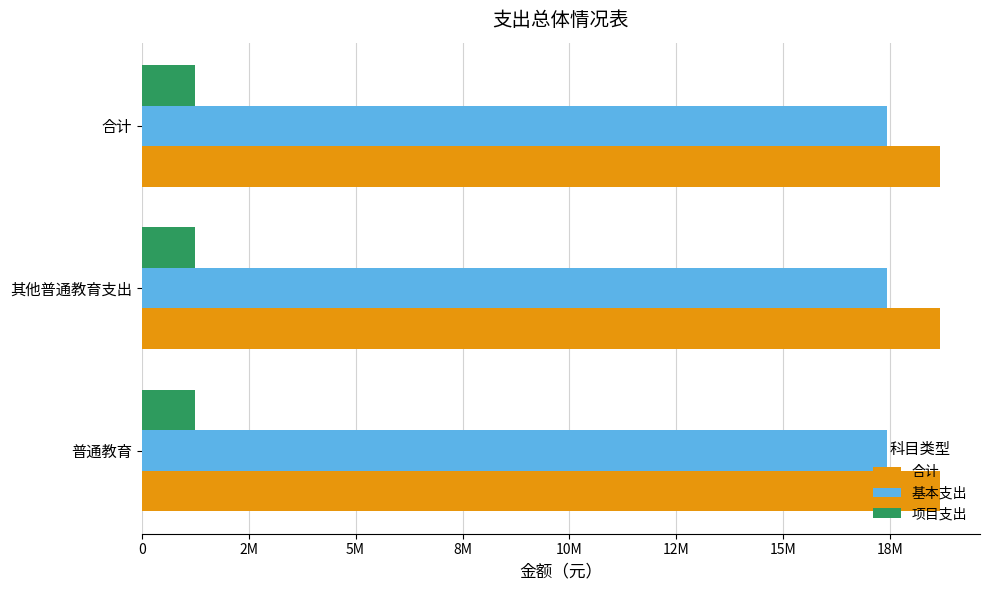

What are all the series names shown in the legend?

合计, 基本支出, 项目支出